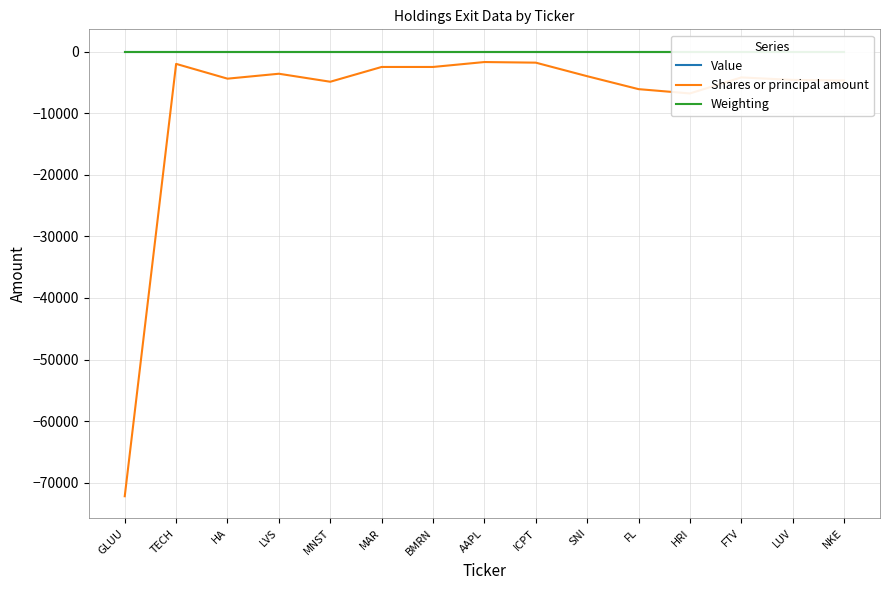

What is the label of the 7th point from the left?

BMRN